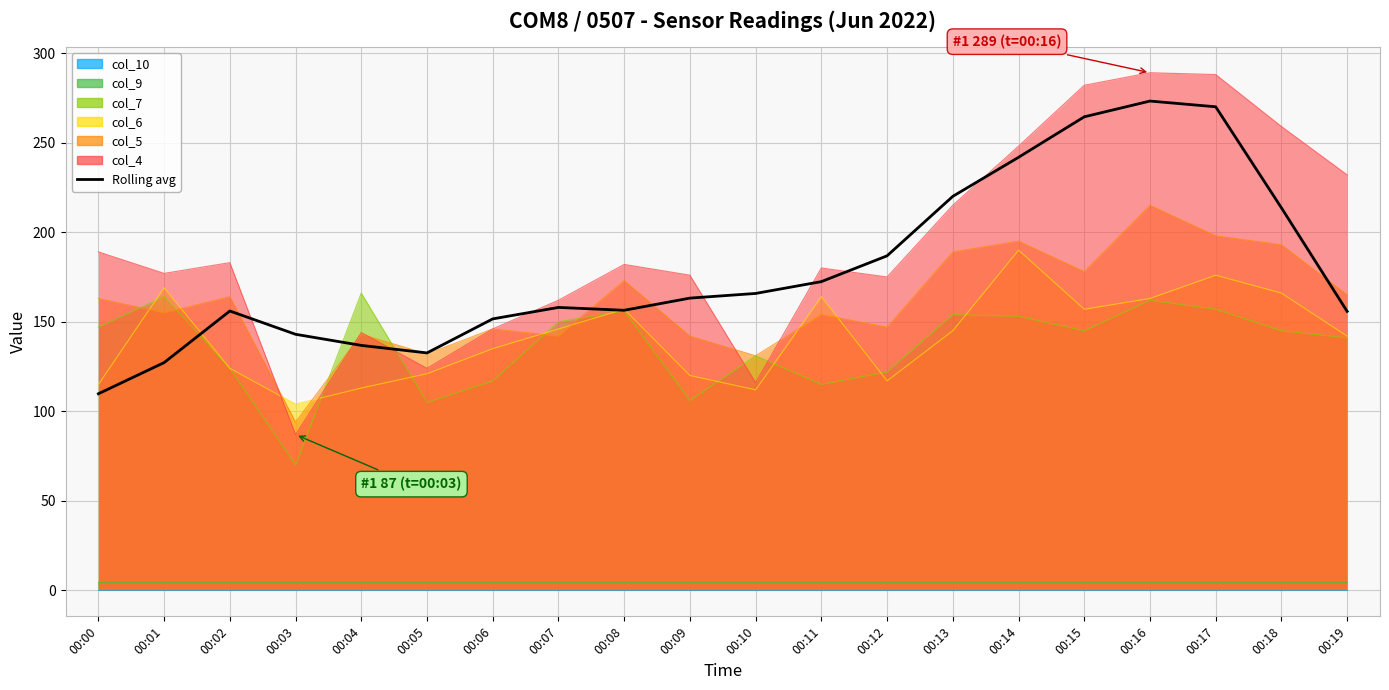

The chart shows a value of 156.4 at 00:08. True or false?

True